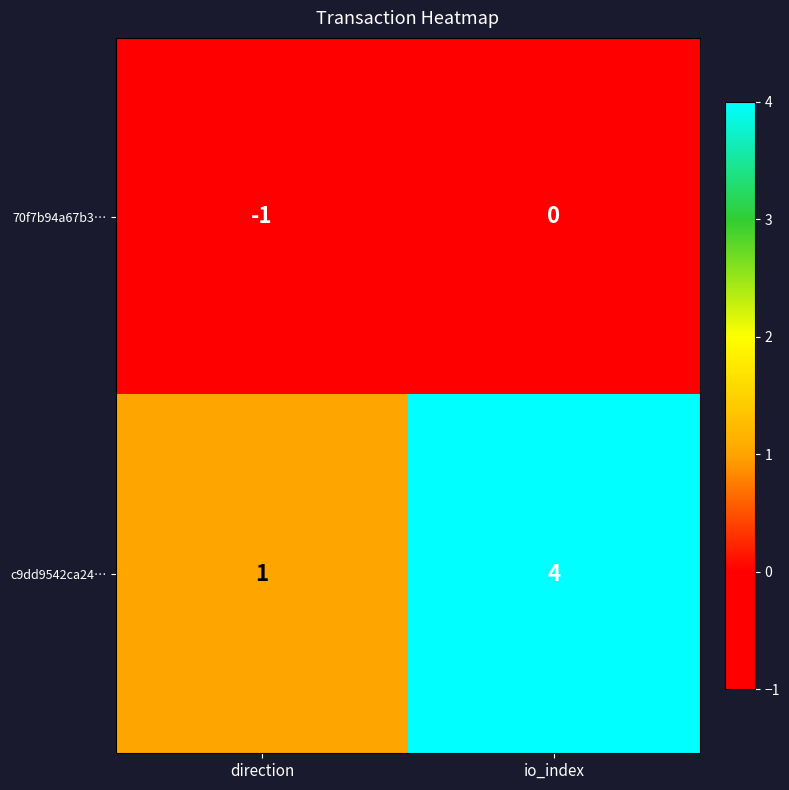

What is the total value across all series at io_index?

4